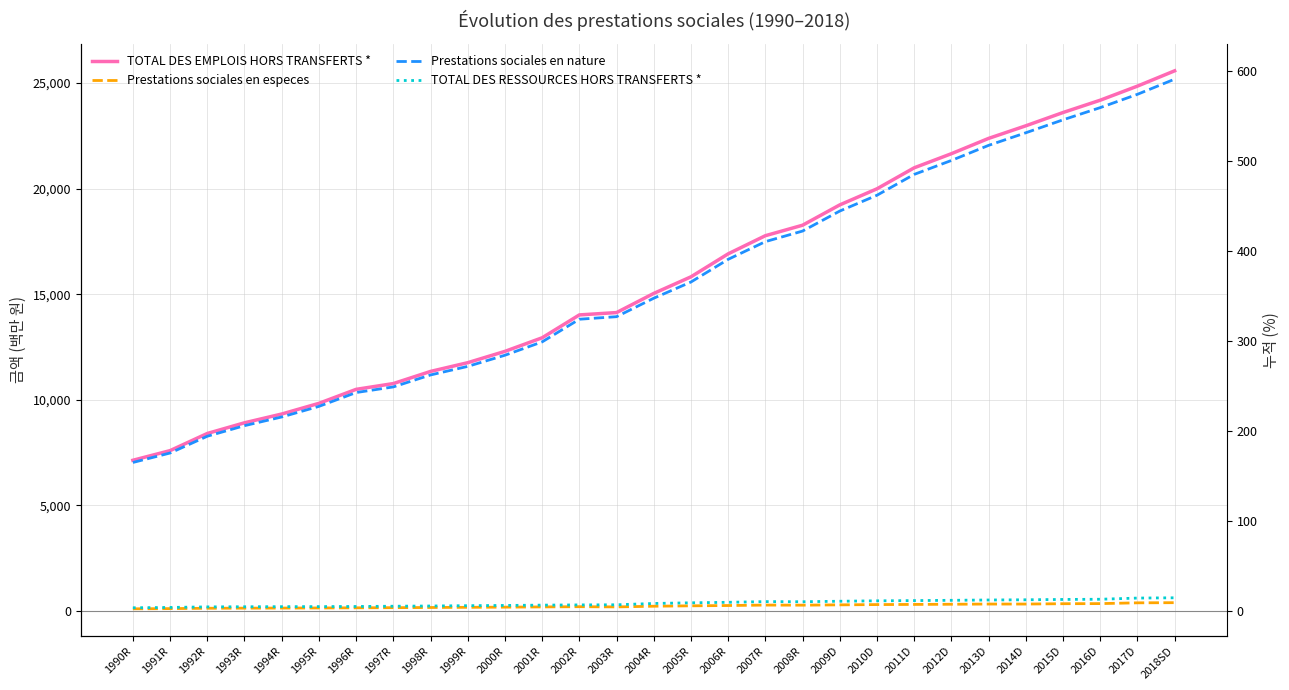

What is the difference between the second highest and minimum values in the TOTAL DES RESSOURCES HORS TRANSFERTS * series?

458.7